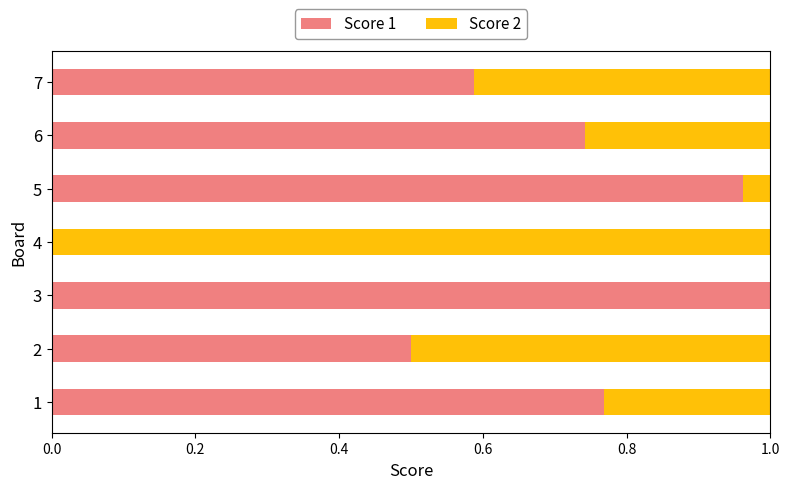

What is the sum of all Score 1 values?

4.6